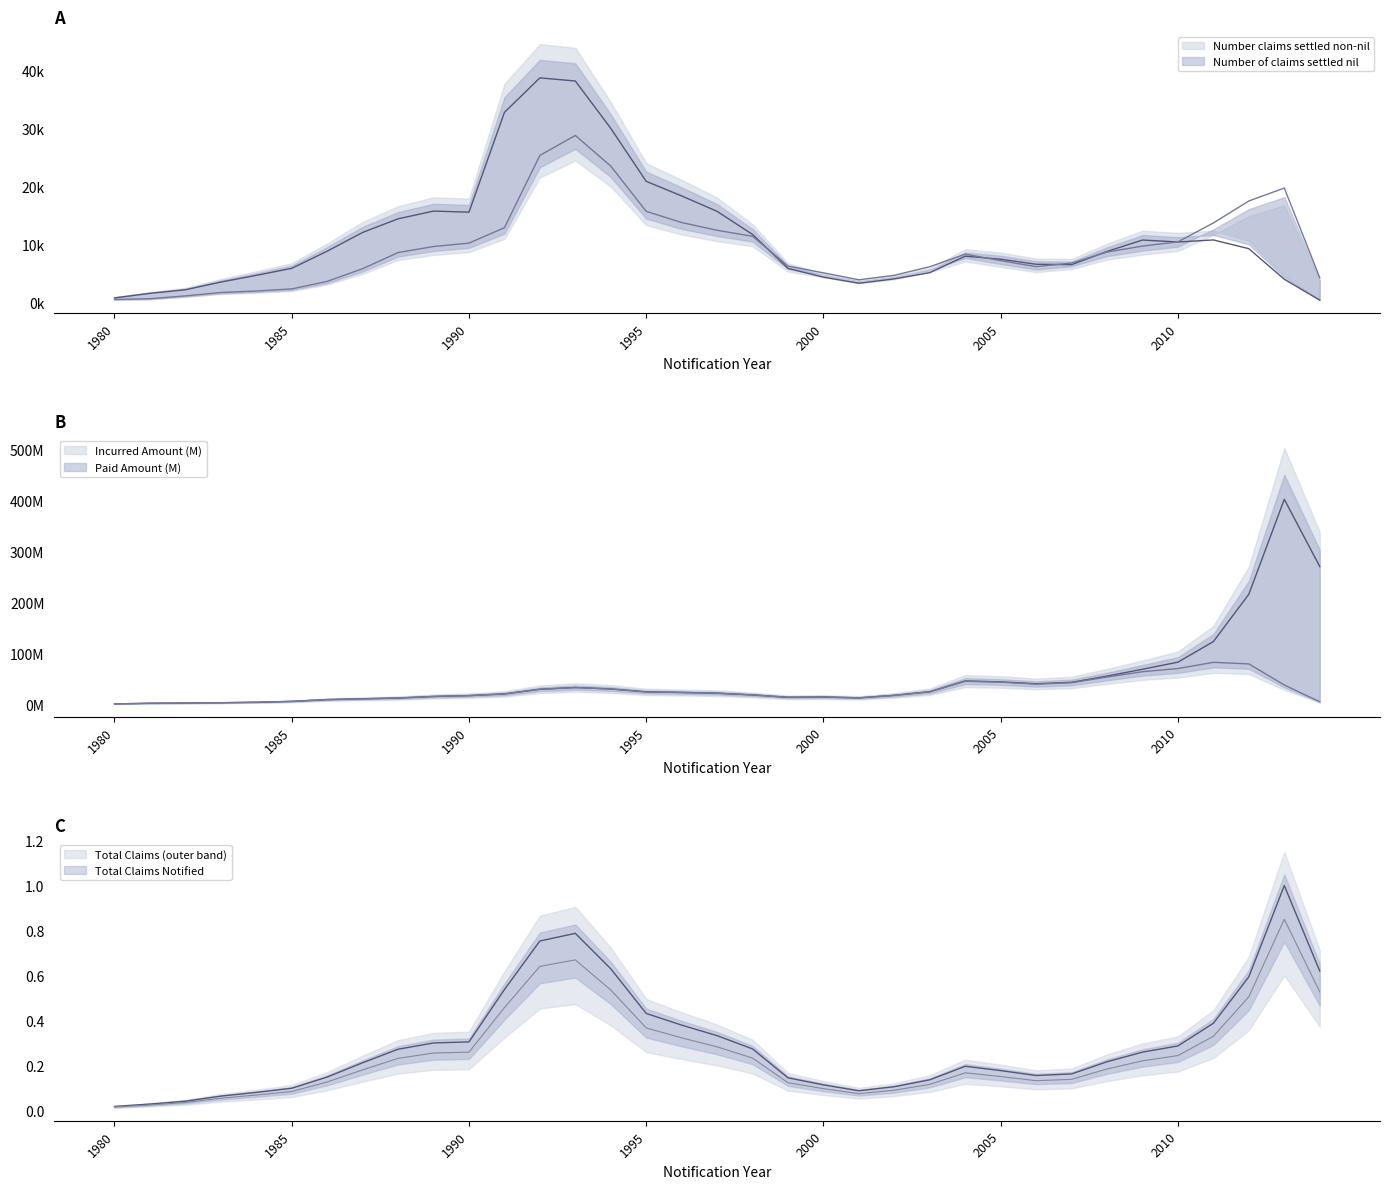

At which category is the sum across all series the highest?

1993